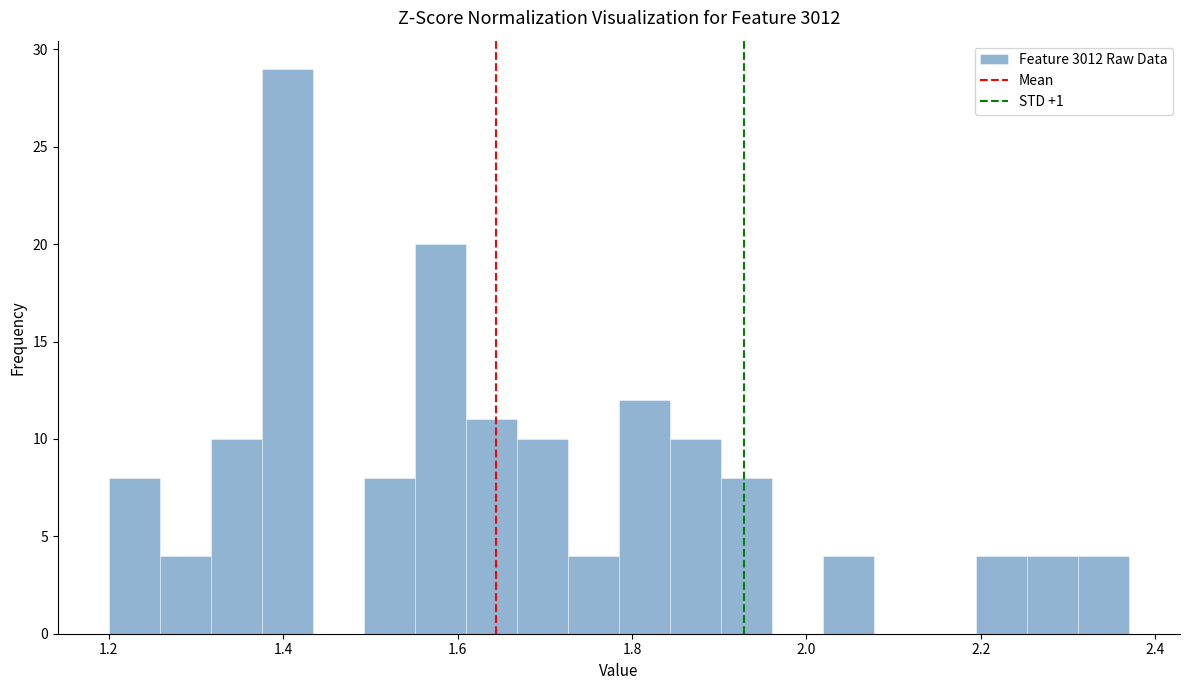

Read against the x-axis, roughly where is the centre of the tallest bar?

1.40